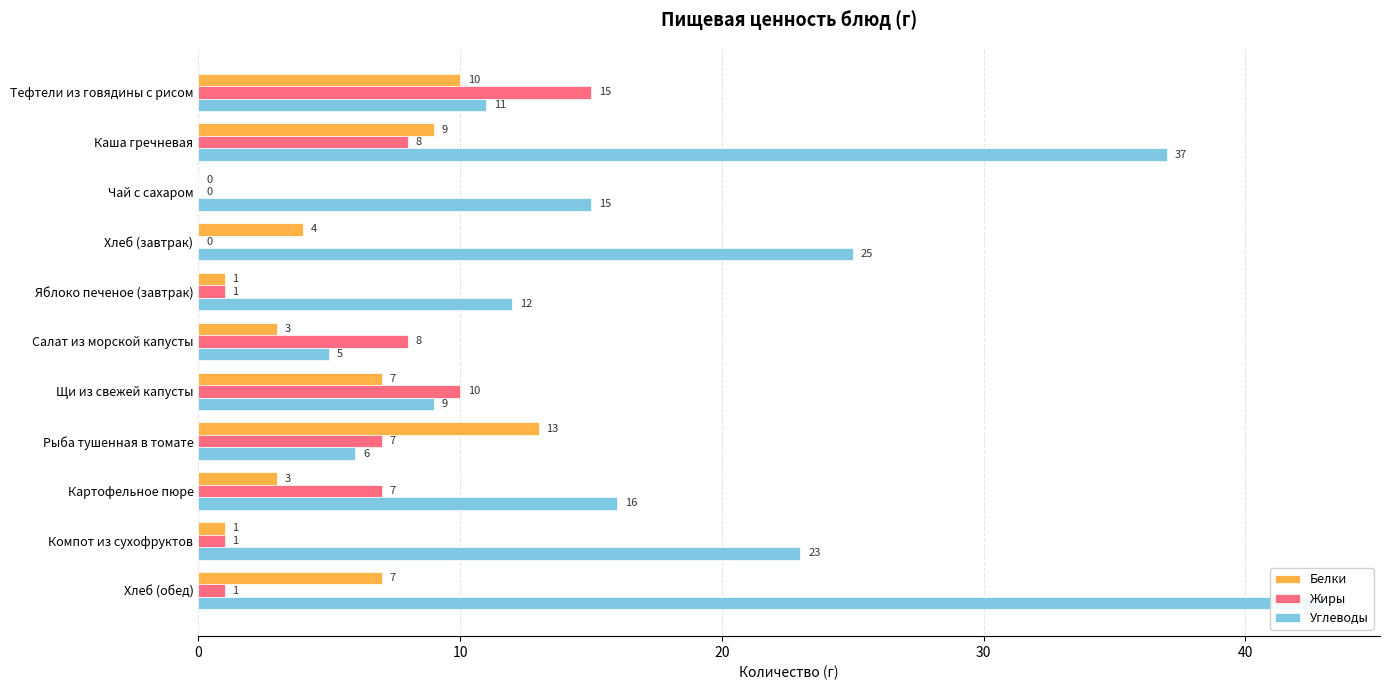

Are the bars horizontal?

Yes